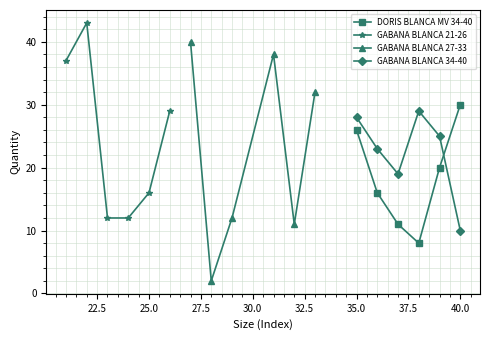

What is the value of the GABANA BLANCA 21-26 point at the 6th from the left?

29